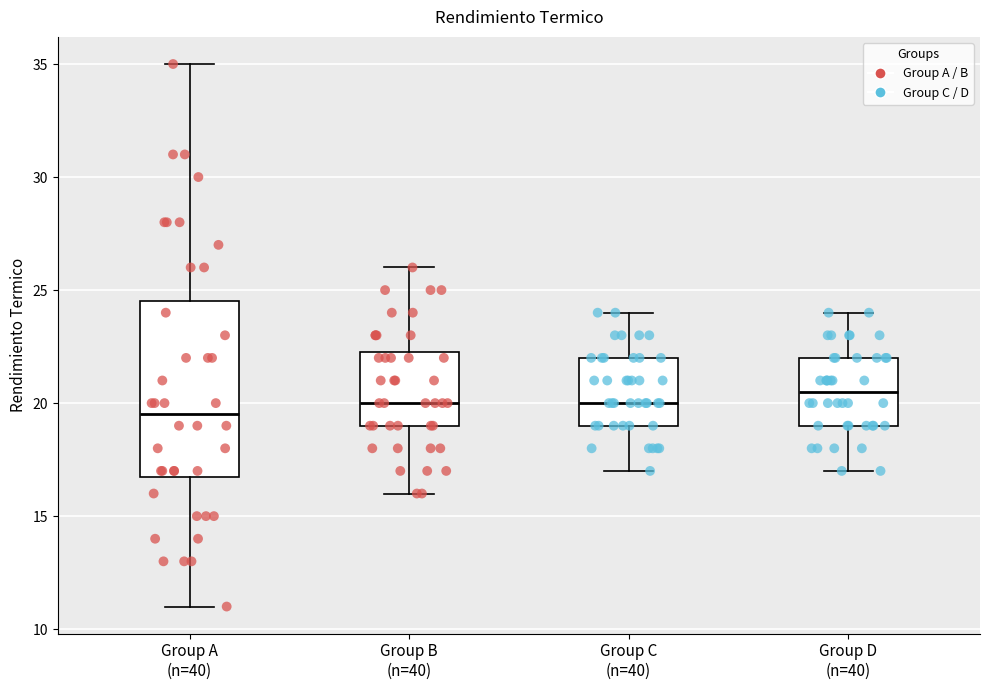

Reading left to right, read every box against the y-axis: the position of its median line, the range the box covers, and the ends of its whiskers. The values are not printed on the chart, so give them approximately, as read against the axis.

Group A (n=40): median 19.5, box 17.0 to 24.5, whiskers 11.0 to 35.0
Group B (n=40): median 20.0, box 19.0 to 22.5, whiskers 16.0 to 26.0
Group C (n=40): median 20.0, box 19.0 to 22.0, whiskers 17.0 to 24.0
Group D (n=40): median 20.5, box 19.0 to 22.0, whiskers 17.0 to 24.0